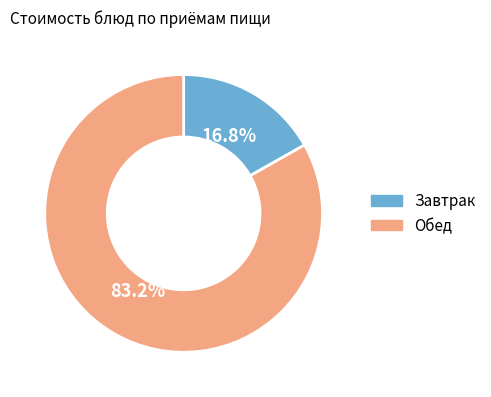

Which slice is the smallest?

Завтрак